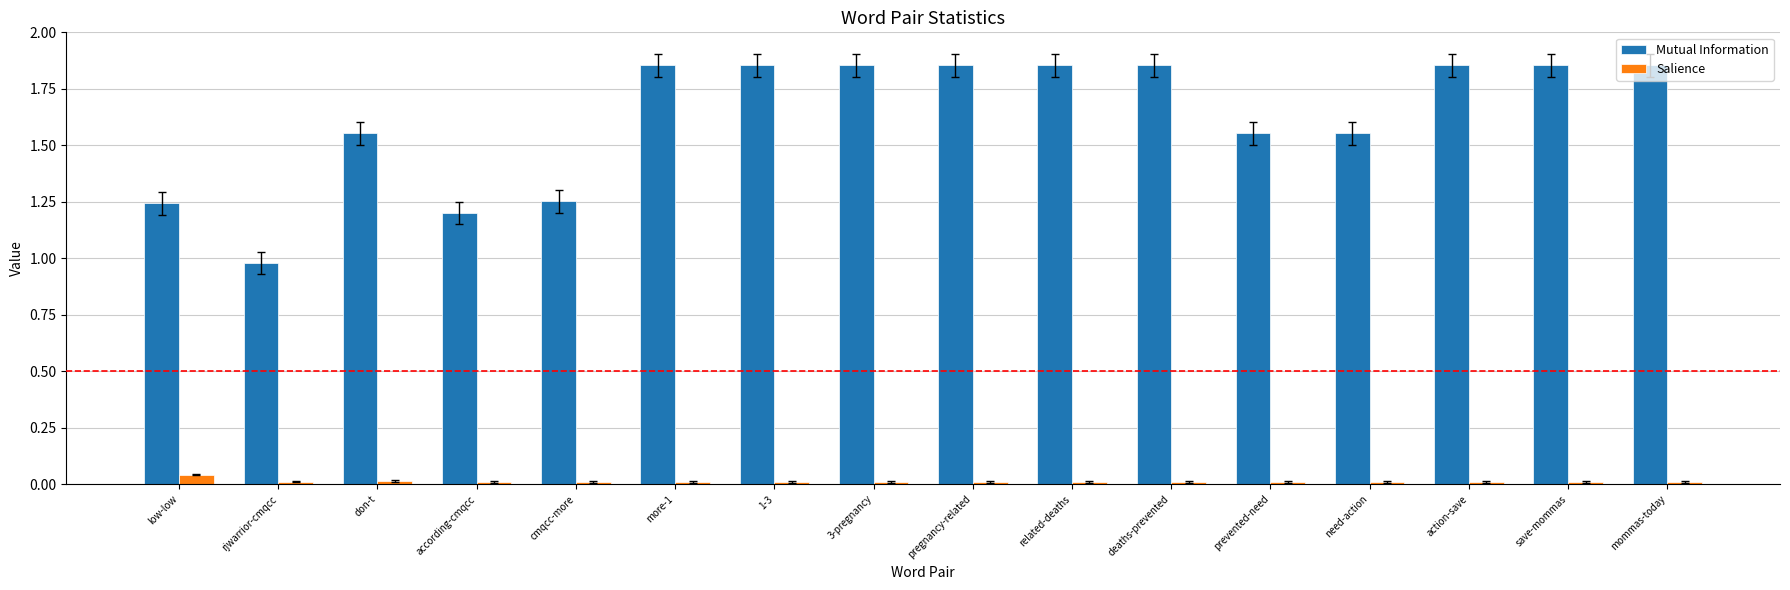

Which series has the largest total across all categories?

Mutual Information